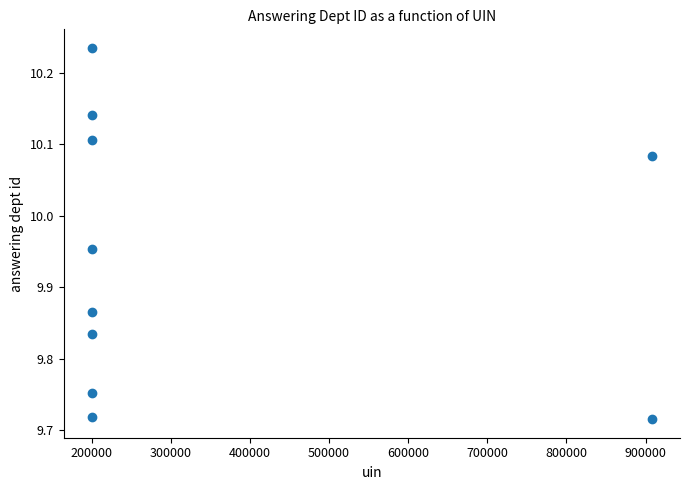

What is the range of Y values (max minus min)?

0.5